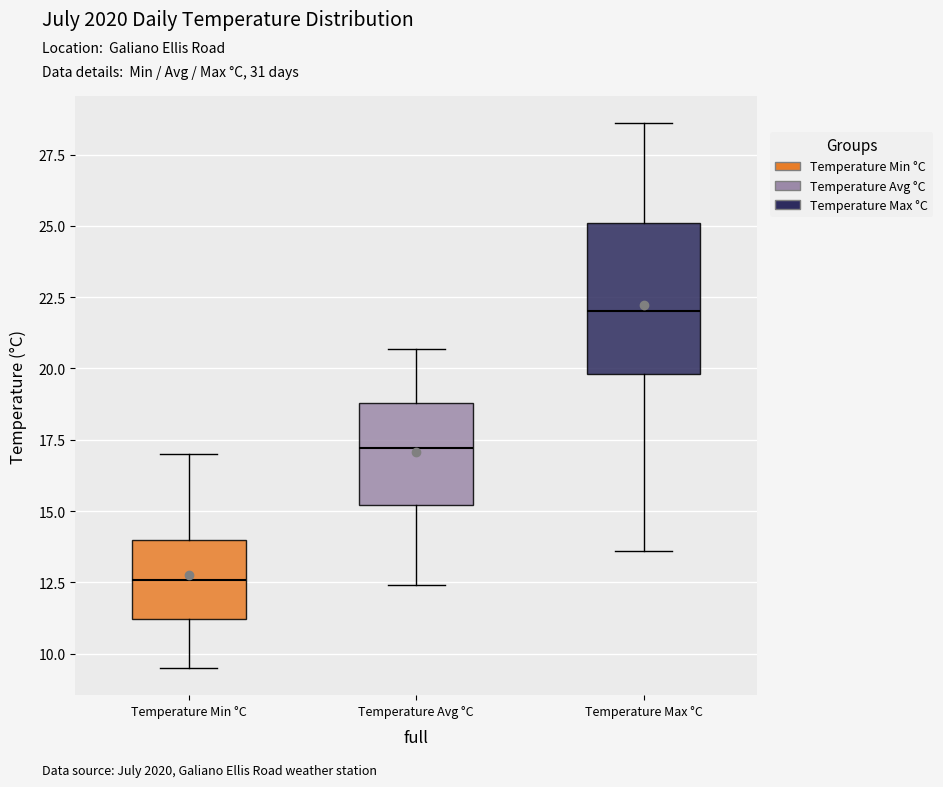

Which box has the highest median line?

Temperature Max °C